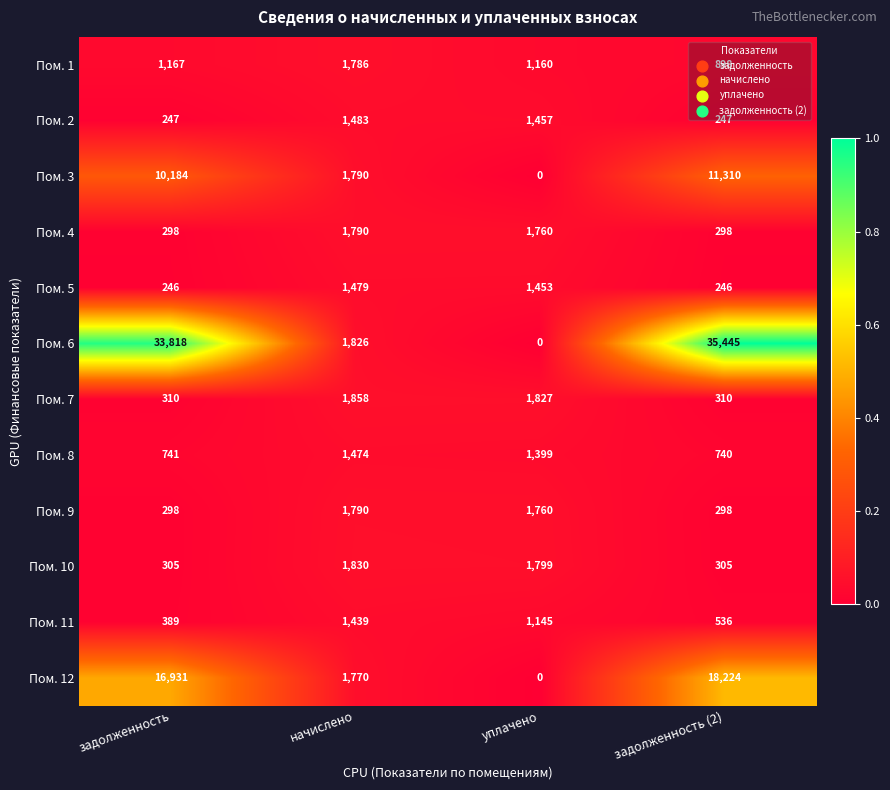

Which series has the largest range (max minus min)?

Пом. 6